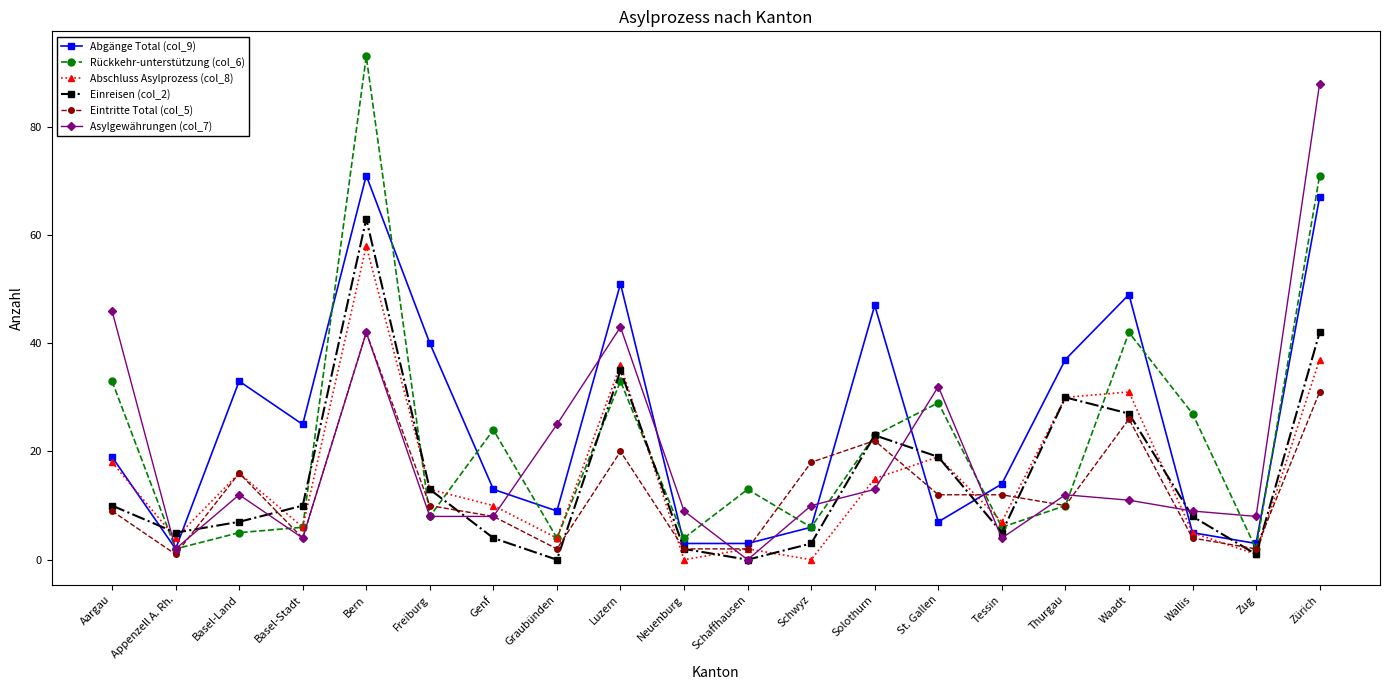

At which category is the sum across all series the highest?

Bern